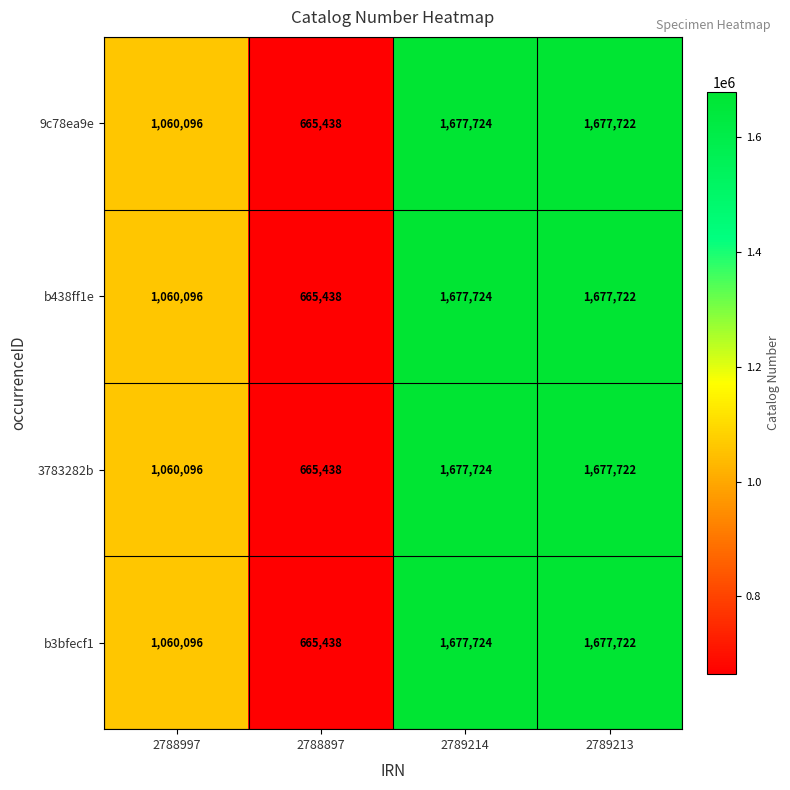

True or false: 3783282b has a value of 1050394 at 2788897.

False